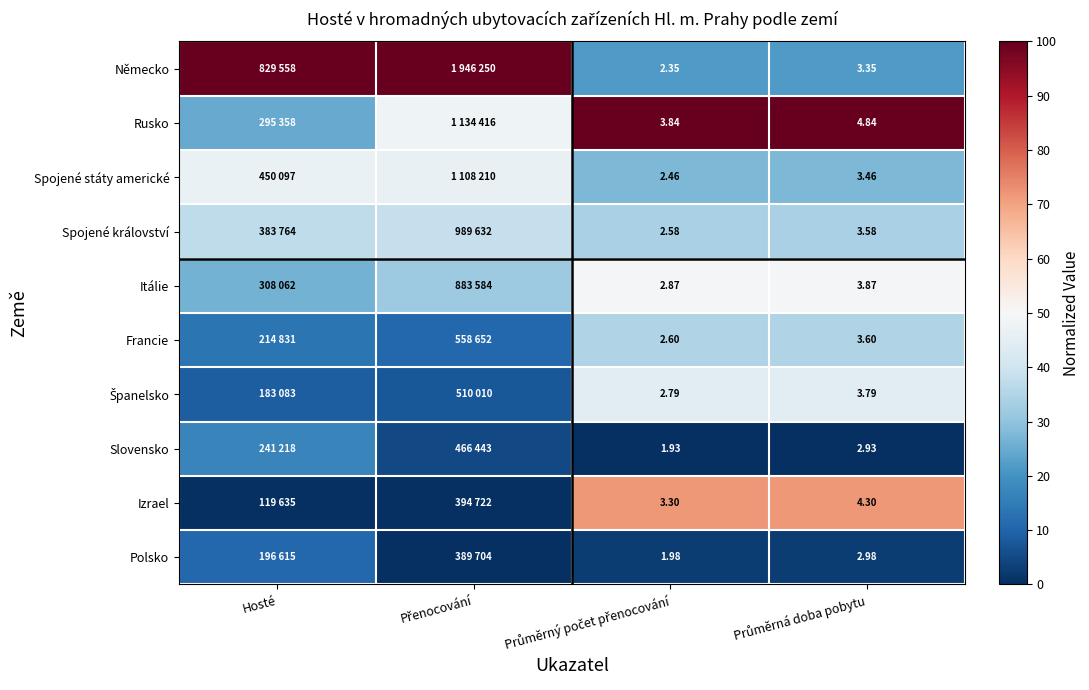

Is it true that Polsko equals 0.0 at Průměrný počet přenocování?

False